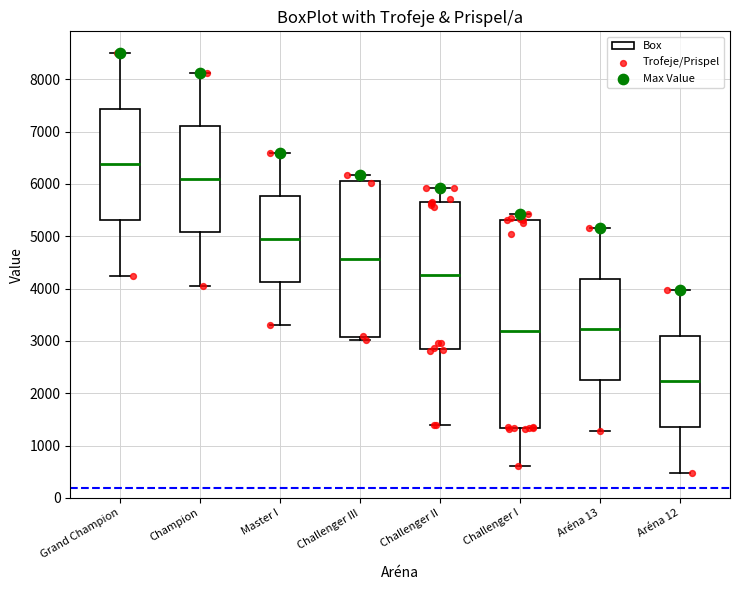

Which box is the tallest, from its lower edge to its upper edge?

Challenger I